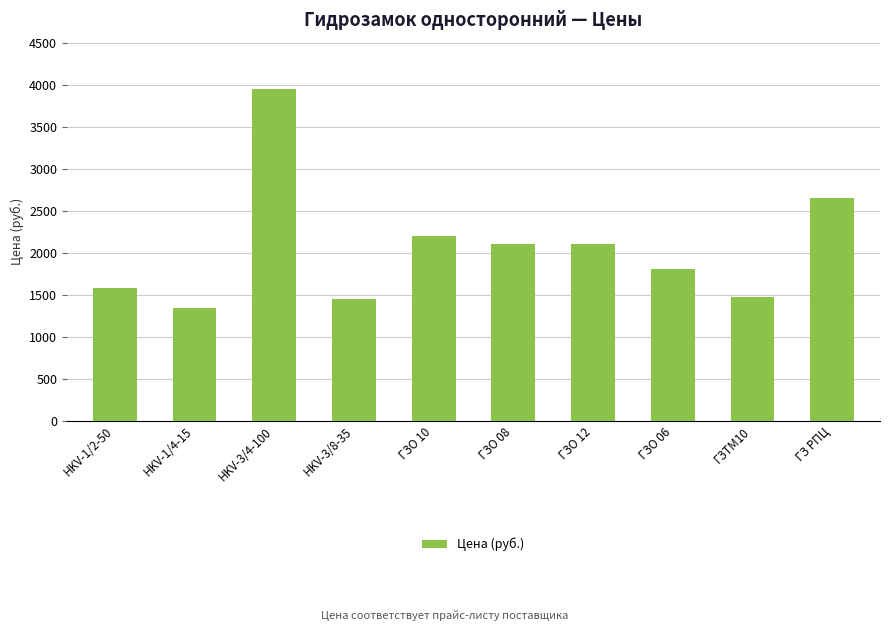

How many bars are there in total?

10